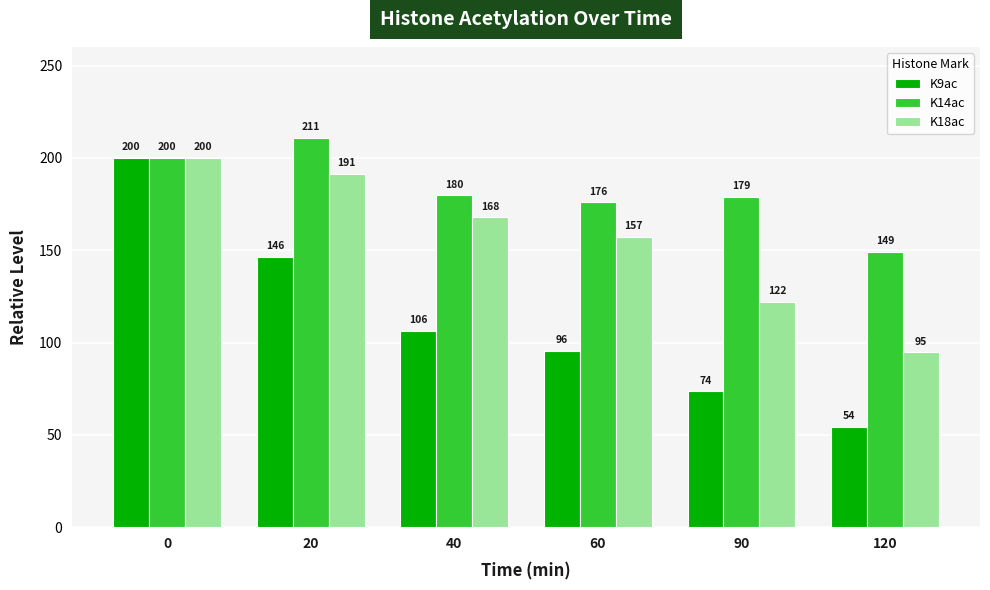

Rank the categories by K18ac value from lowest to highest.

120, 90, 60, 40, 20, 0